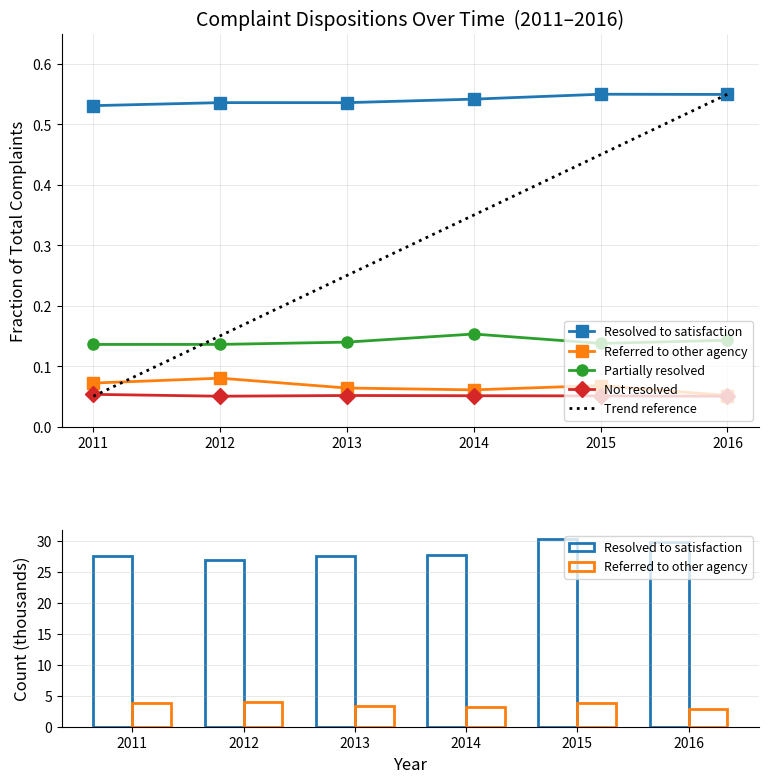

At 2016, list the series in order from largest to smallest.

Resolved to satisfaction, Referred to other agency, Trend reference, Partially resolved, Not resolved